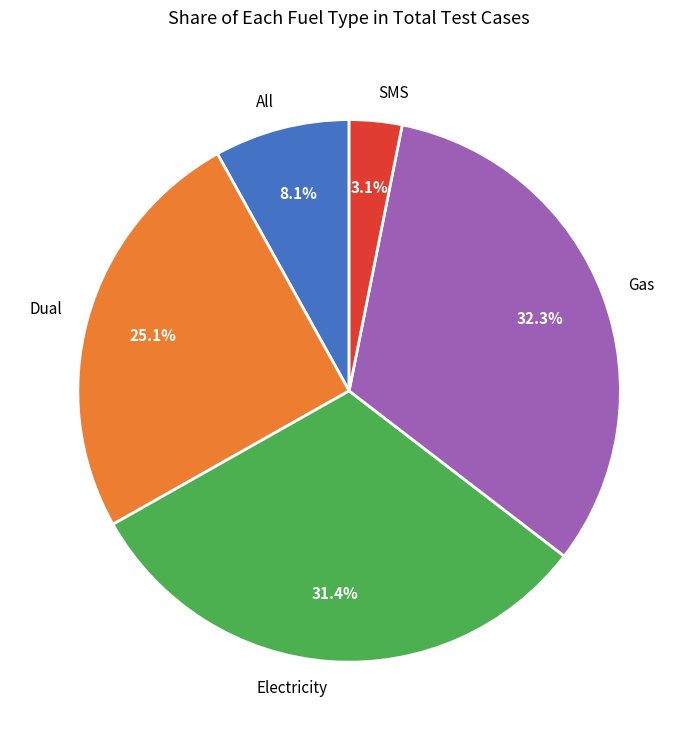

To the nearest percent, what is the average slice percentage?

20%